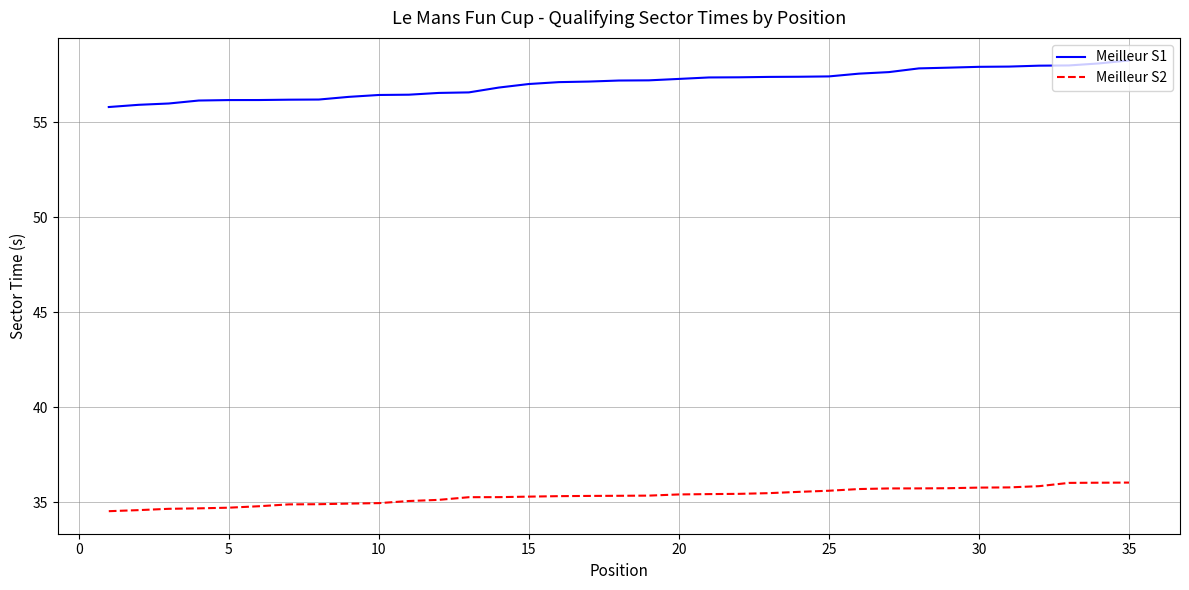

What is the difference between the maximum and minimum values in the Meilleur S2 series?

1.5